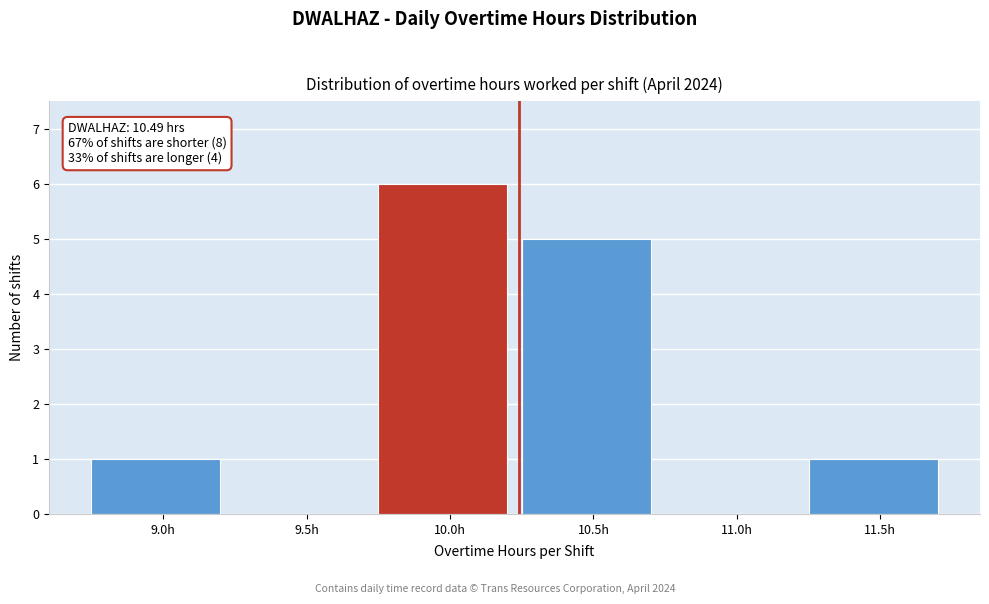

Reading left to right, list all the values displayed in this chart.

9.0h=1	9.5h=0	10.0h=6	10.5h=5	11.0h=0	11.5h=1